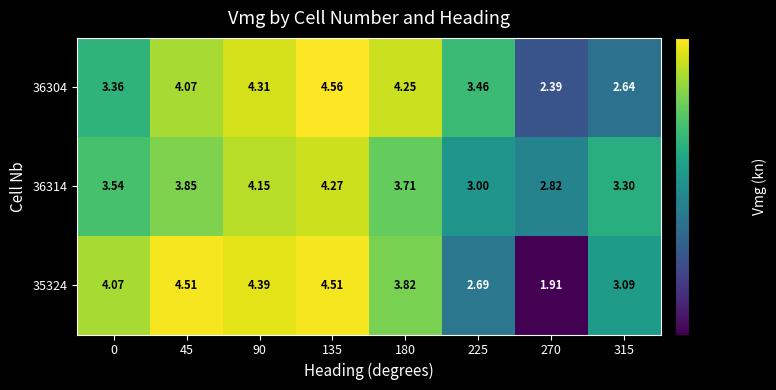

Is the value of 36304 at 225 greater than the value of 35324 at 225?

Yes